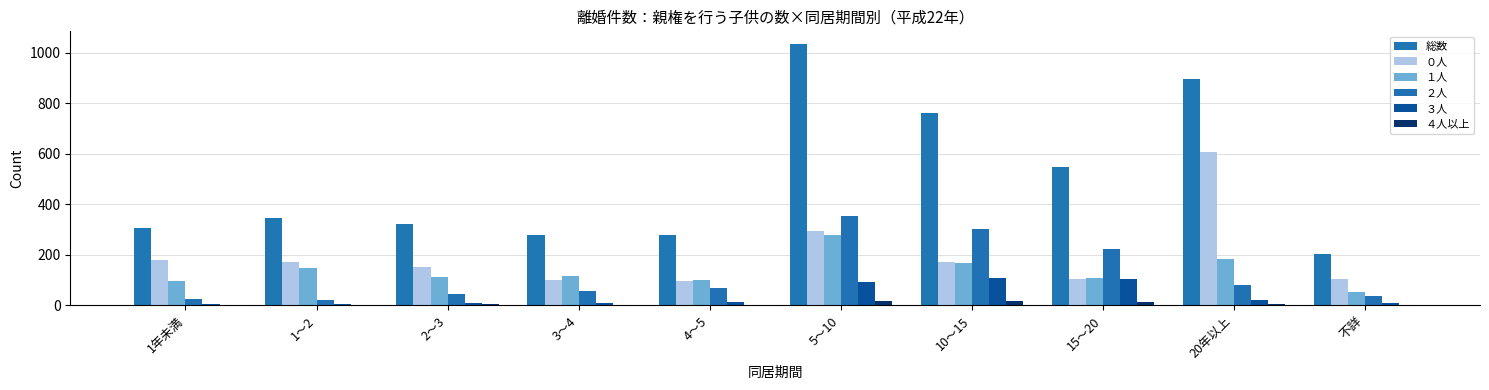

How many series are shown in this chart?

6